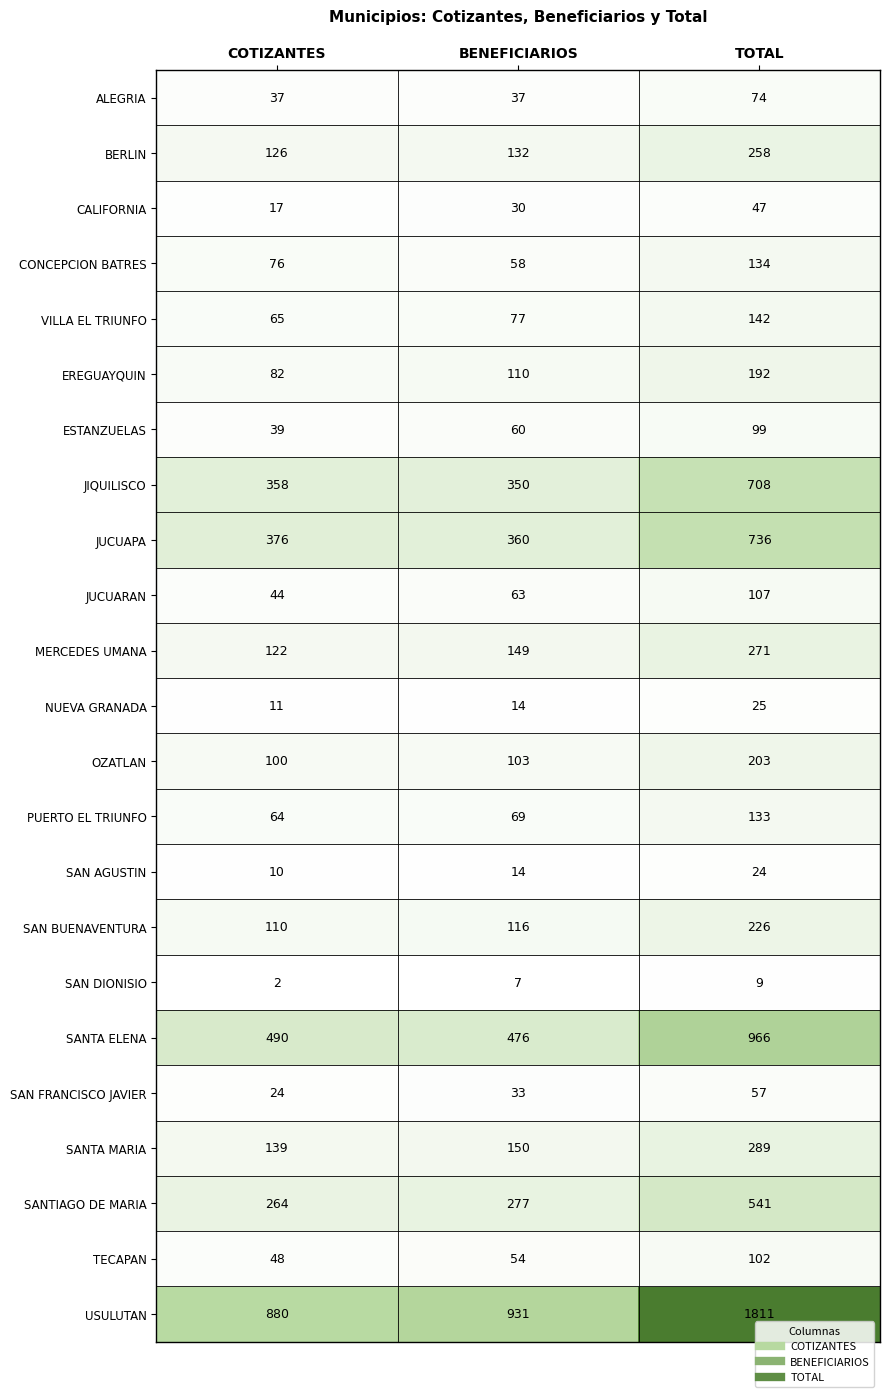

Count the NUEVA GRANADA values in the range 11 to 25.

3